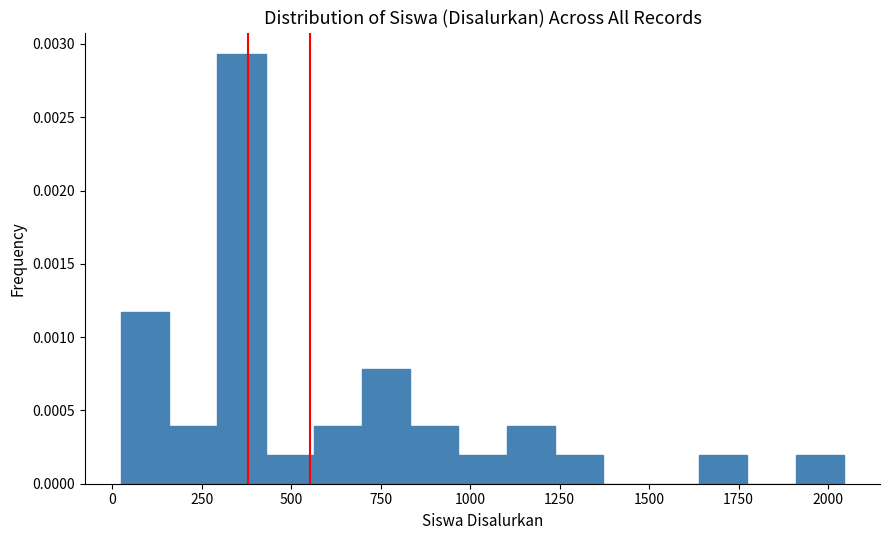

Around what value on the x-axis is the tallest bar? Give the approximate position of its centre, as read against the axis.

350